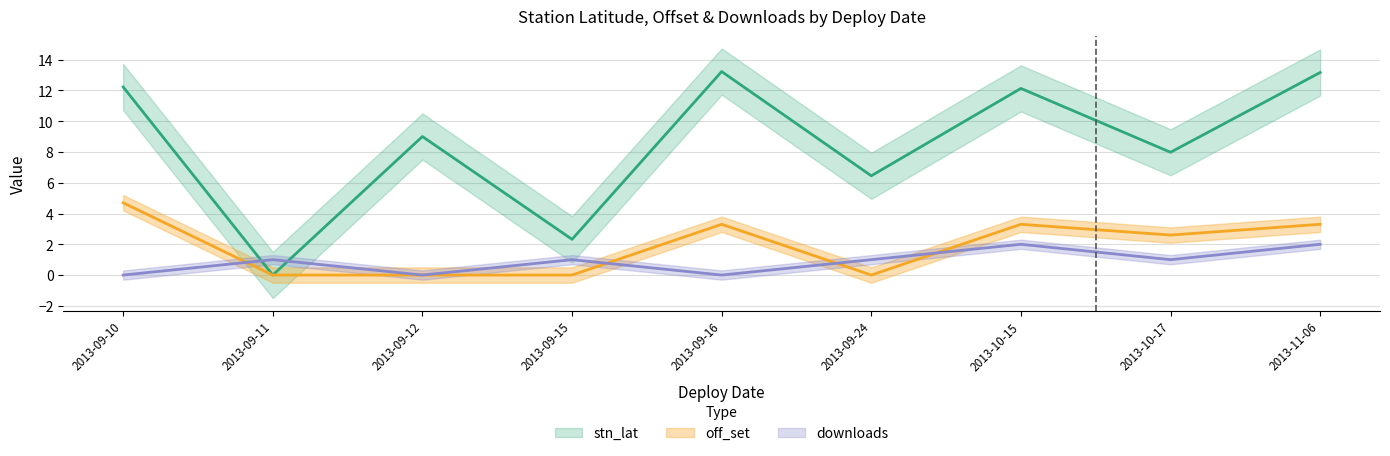

True or false: off_set and stn_lat cross at least once.

False